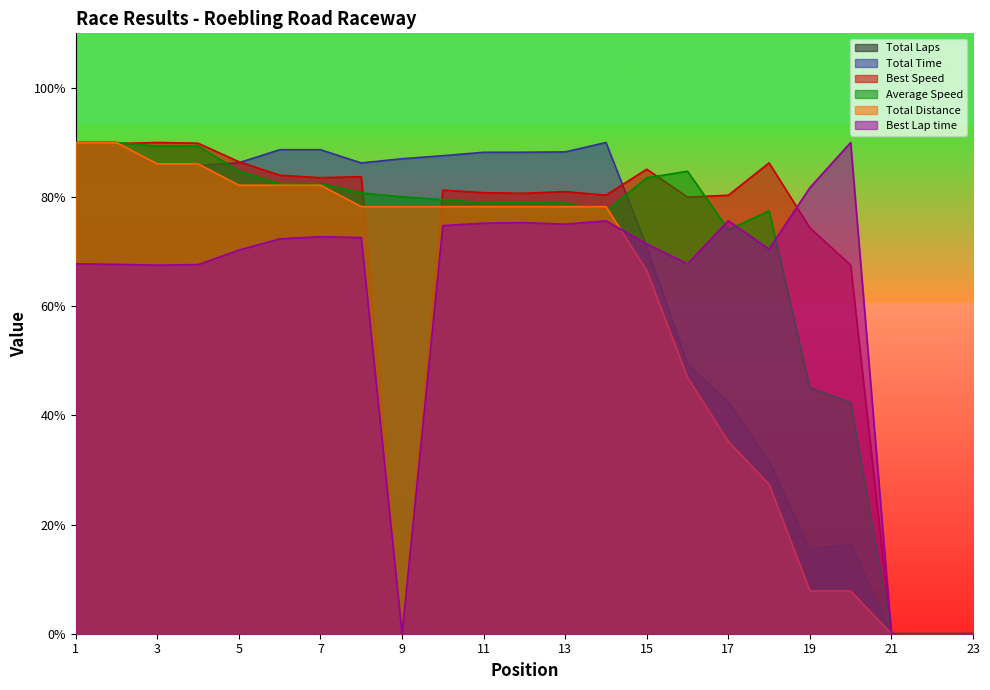

Which label corresponds to the largest value in the chart?

1